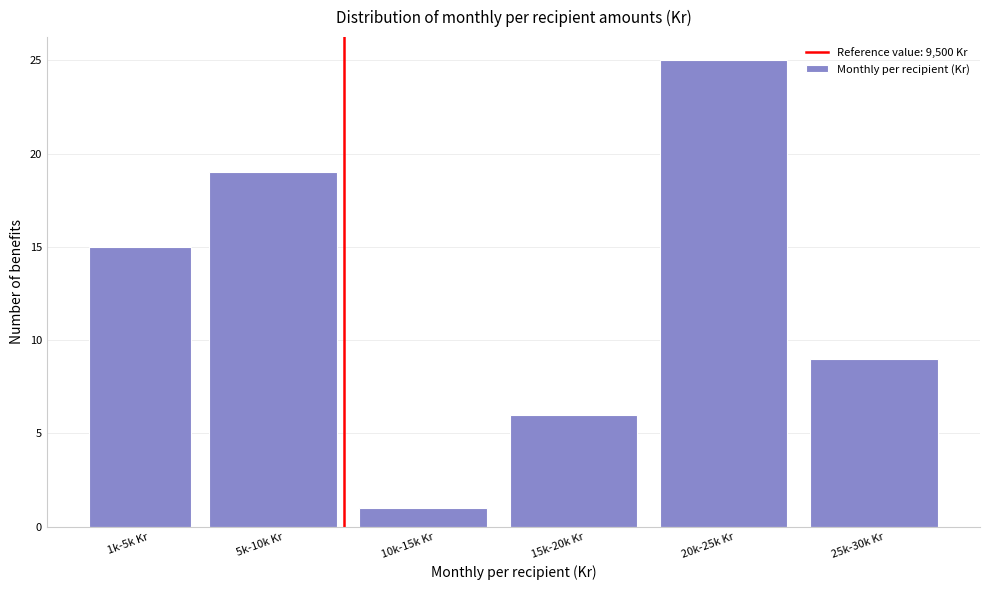

Reading left to right, what are all the values shown in this chart?

1k-5k Kr=15	5k-10k Kr=19	10k-15k Kr=1	15k-20k Kr=6	20k-25k Kr=25	25k-30k Kr=9